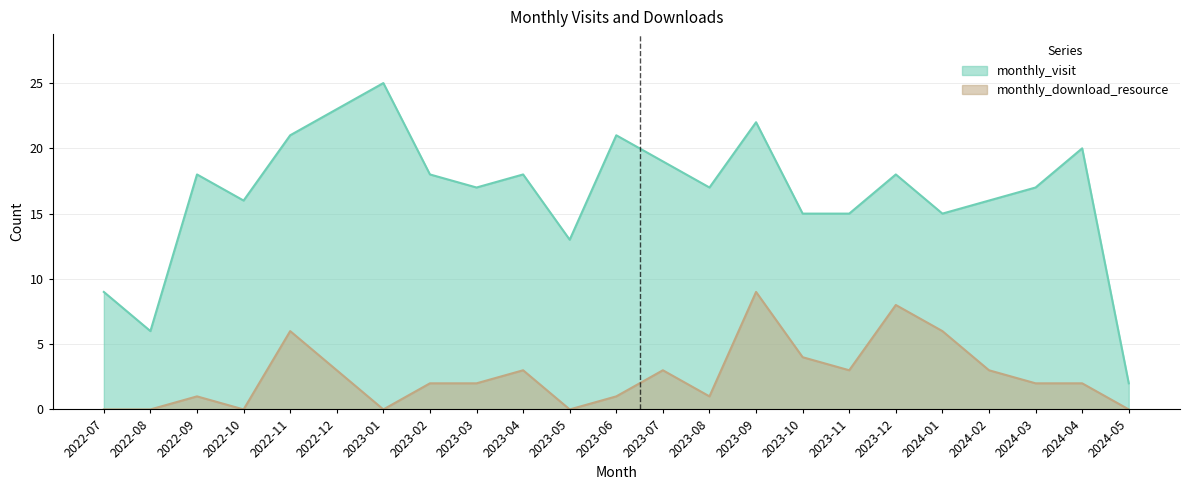

Rank the categories by monthly_visit value from highest to lowest.

2023-01, 2022-12, 2023-09, 2022-11, 2023-06, 2024-04, 2023-07, 2022-09, 2023-02, 2023-04, 2023-12, 2023-03, 2023-08, 2024-03, 2022-10, 2024-02, 2023-10, 2023-11, 2024-01, 2023-05, 2022-07, 2022-08, 2024-05